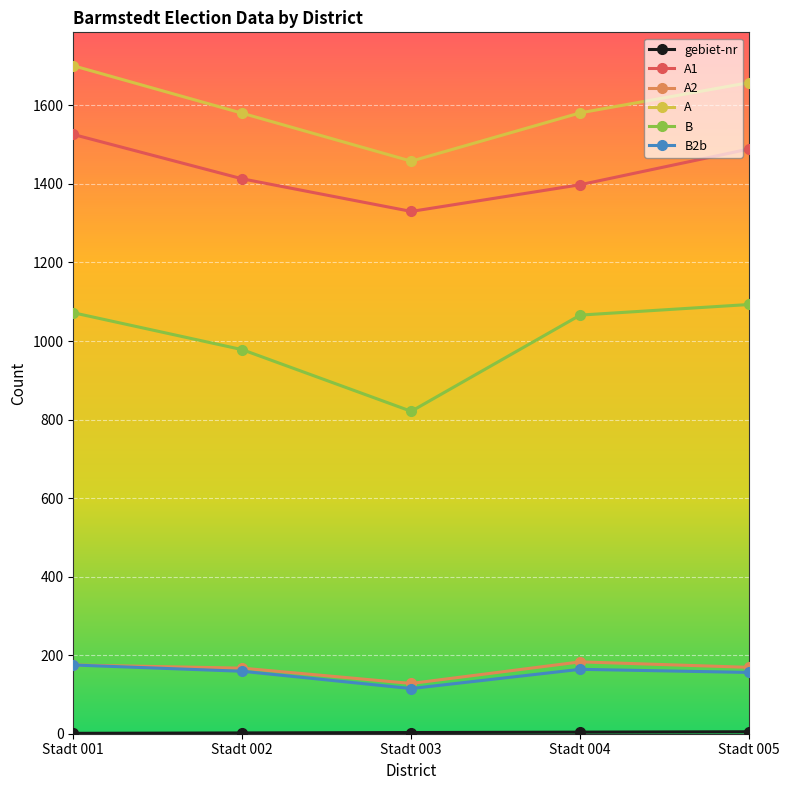

Is it true that B equals 404 at Stadt 004?

False